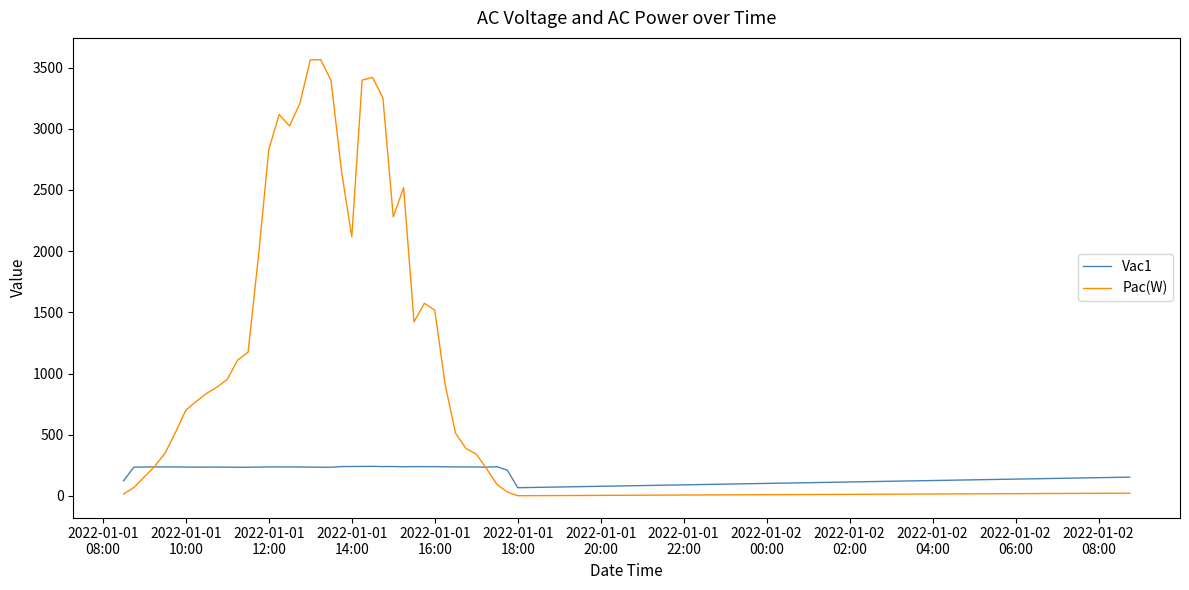

Rank the series by their average value, from highest to lowest.

Pac(W), Vac1